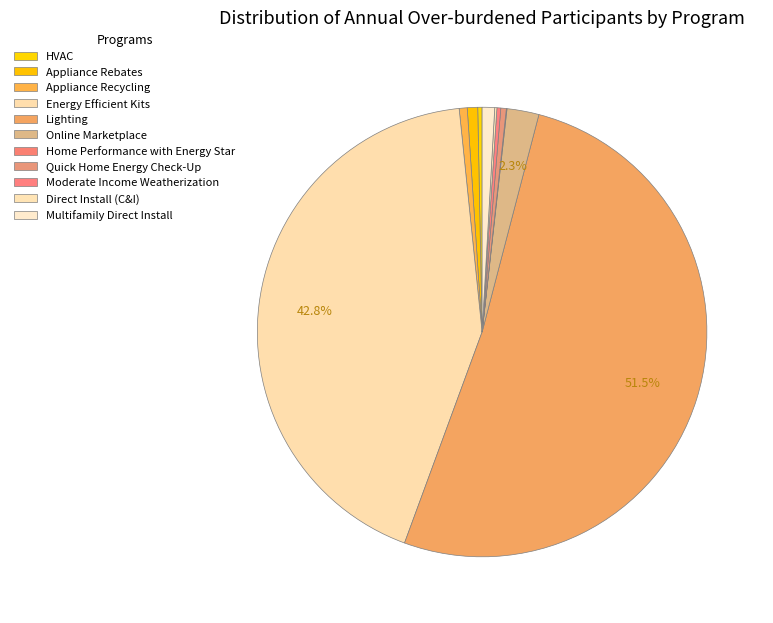

True or false: Lighting accounts for 52% of the total.

True